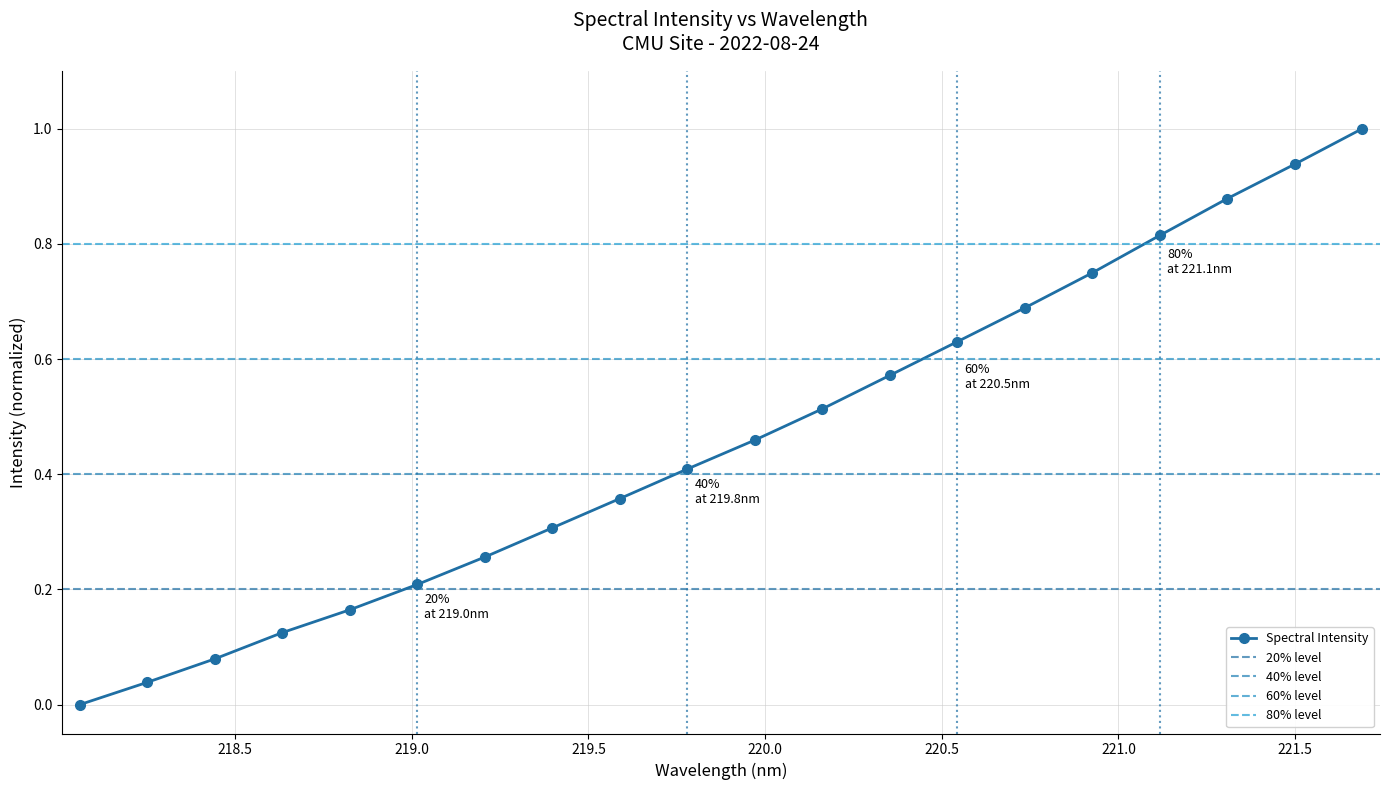

What is the label of the 19th point from the right?

218.2508